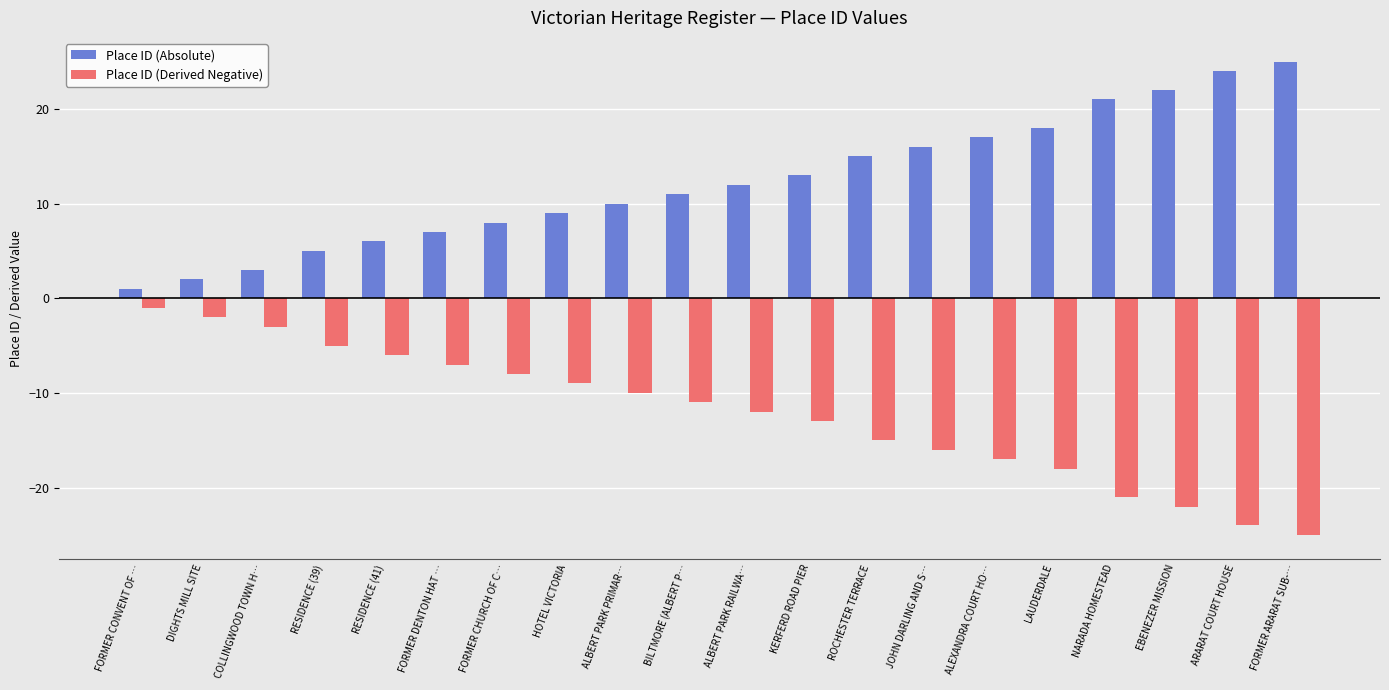

Is the value of Place ID (Absolute) at LAUDERDALE greater than the value of Place ID (Derived Negative) at ROCHESTER TERRACE?

Yes